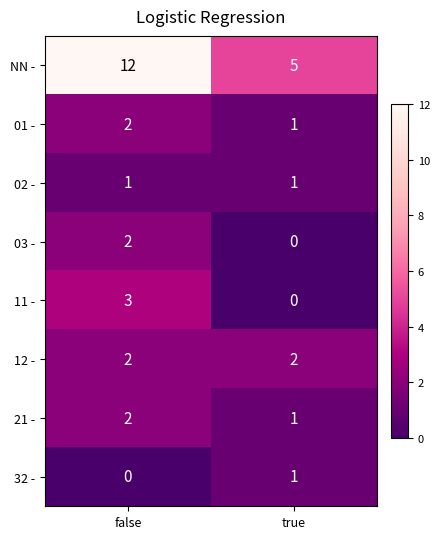

Which label corresponds to the largest value in the chart?

false